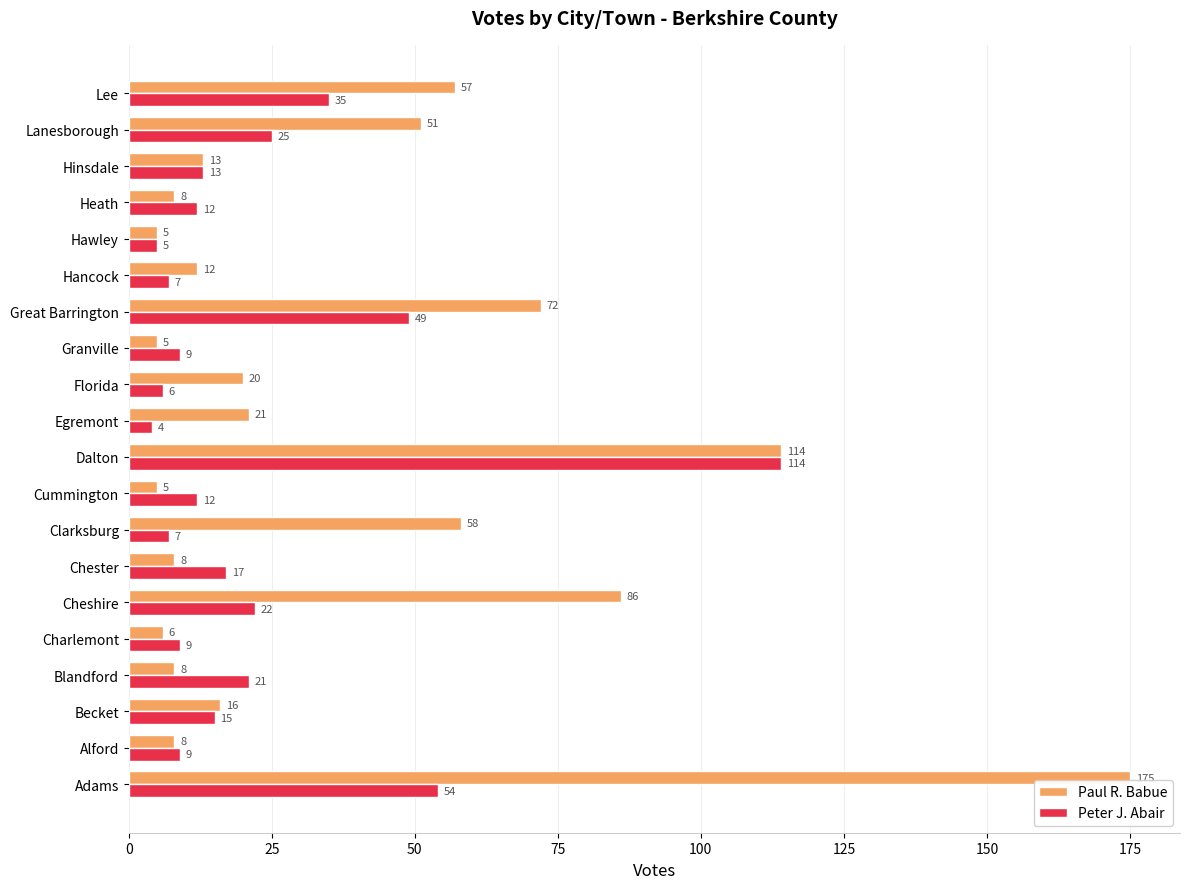

The value of Paul R. Babue at Great Barrington is 72. True or false?

True